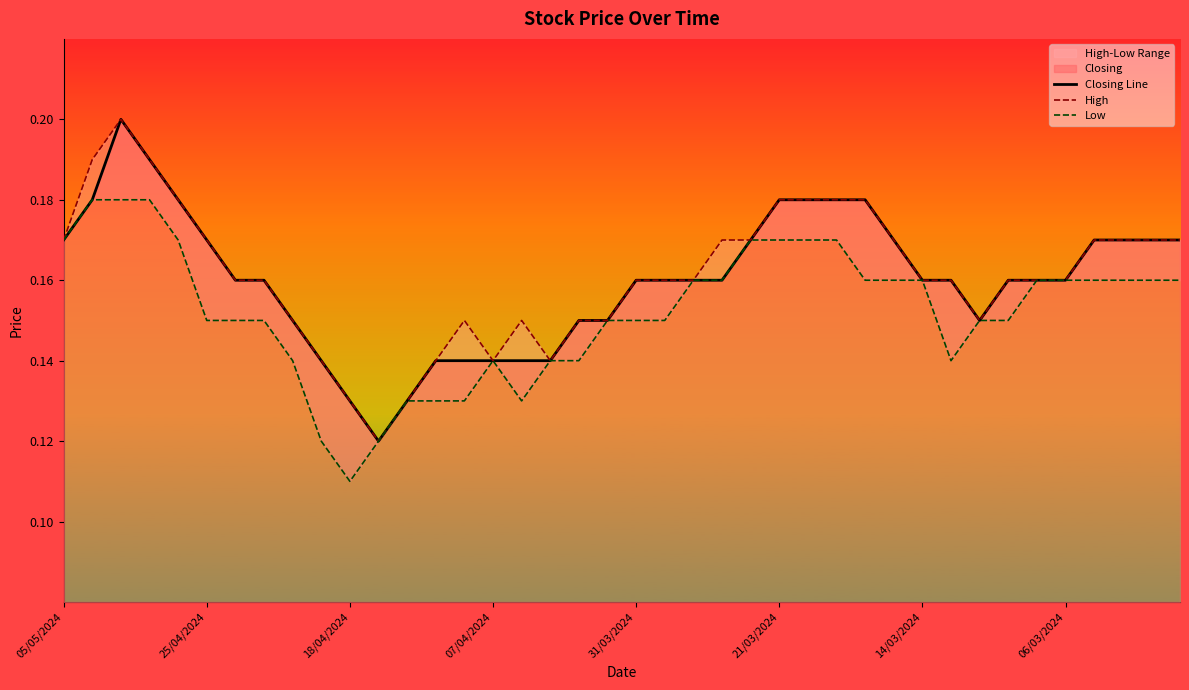

How many data points does each series have?

40